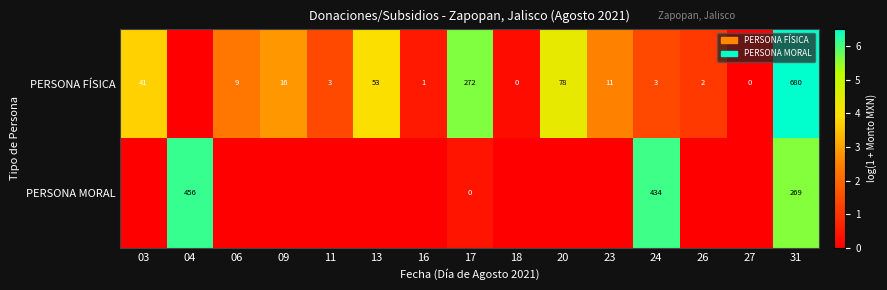

Is it true that PERSONA FÍSICA equals 11 at 23?

True